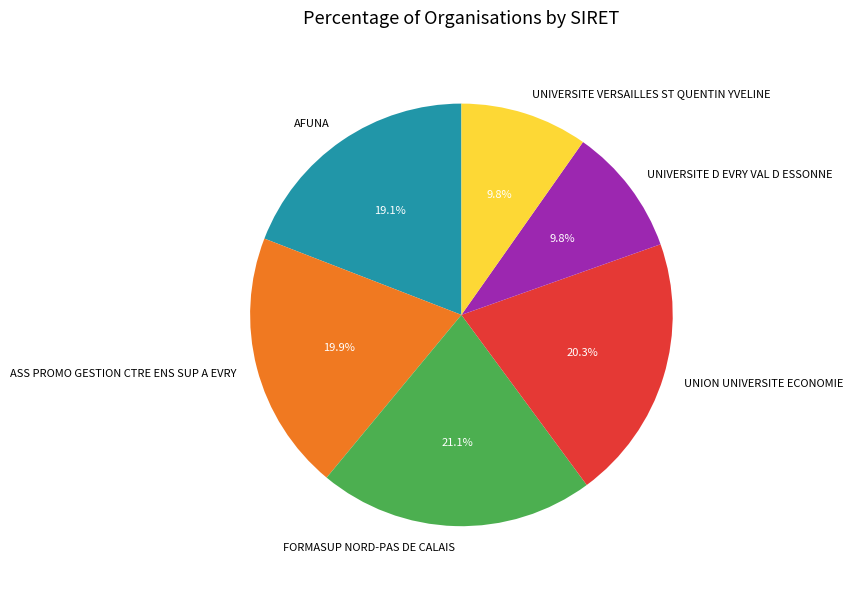

Is AFUNA the majority of the pie?

No